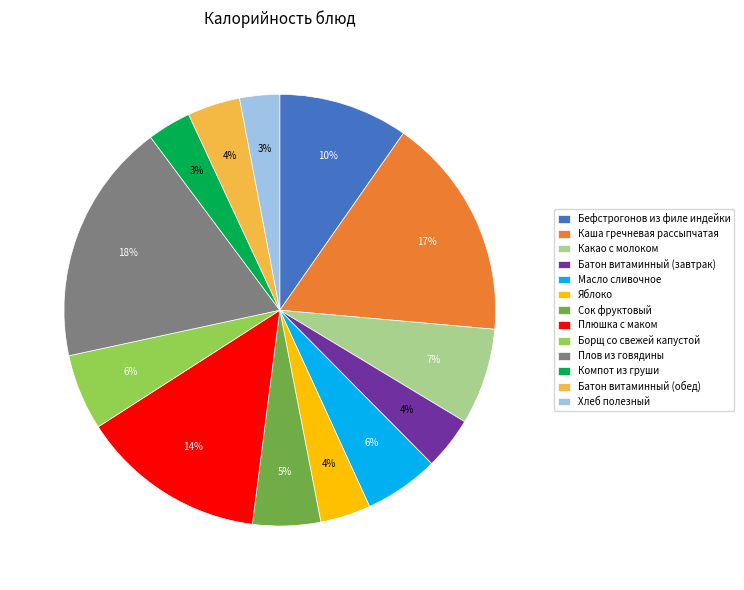

How many segments does this pie chart have?

13